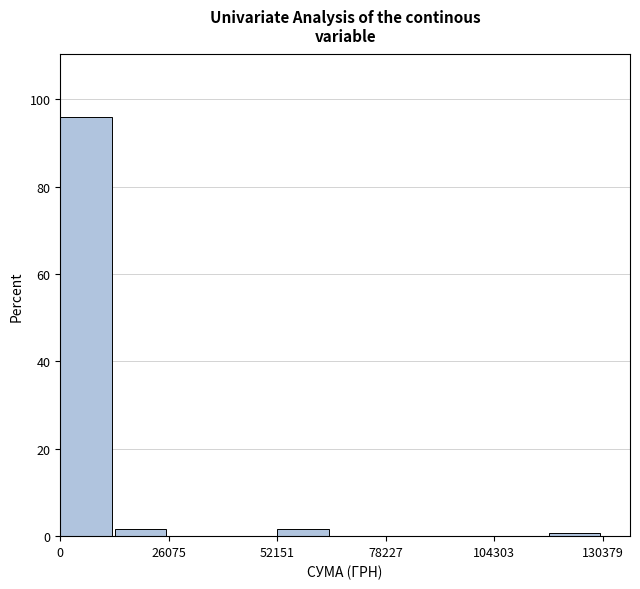

Read against the x-axis, roughly where is the centre of the tallest bar?

5000